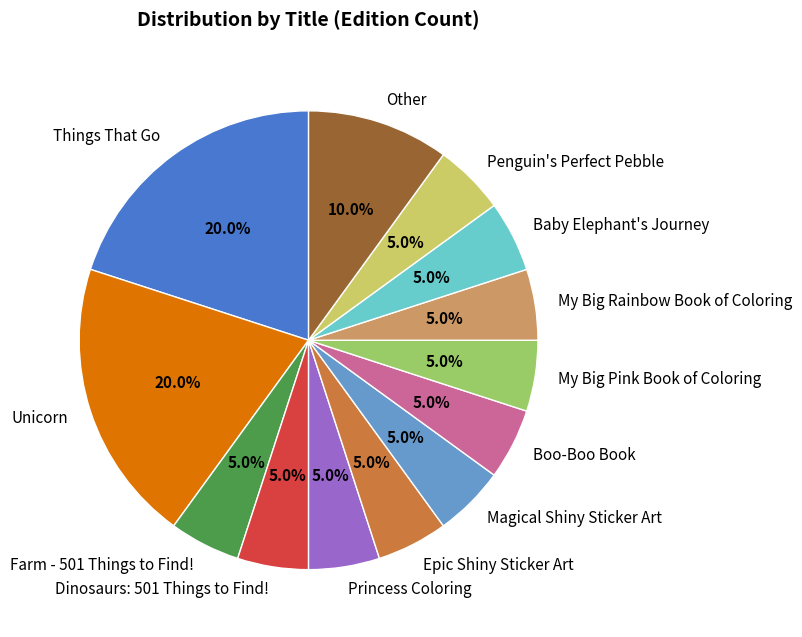

Is there a majority slice in this chart?

No